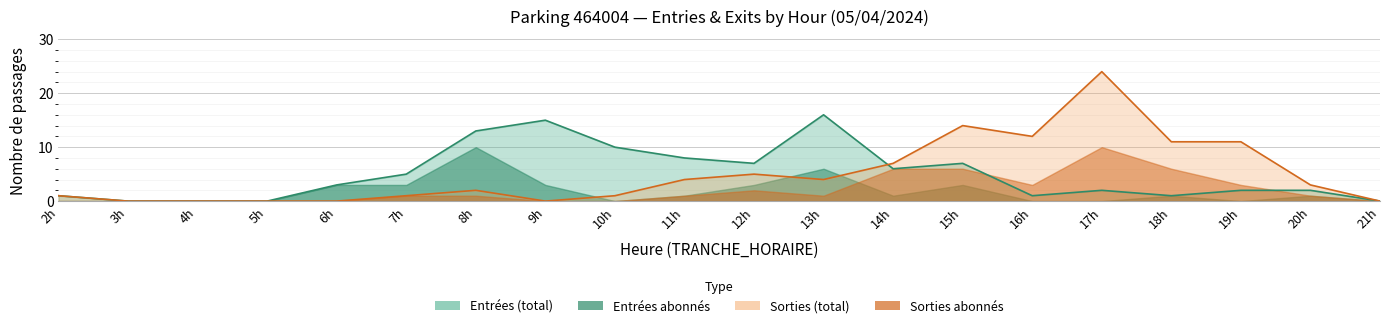

How many NB_ABONNE_ENTREES values are between 0 and 3?

18